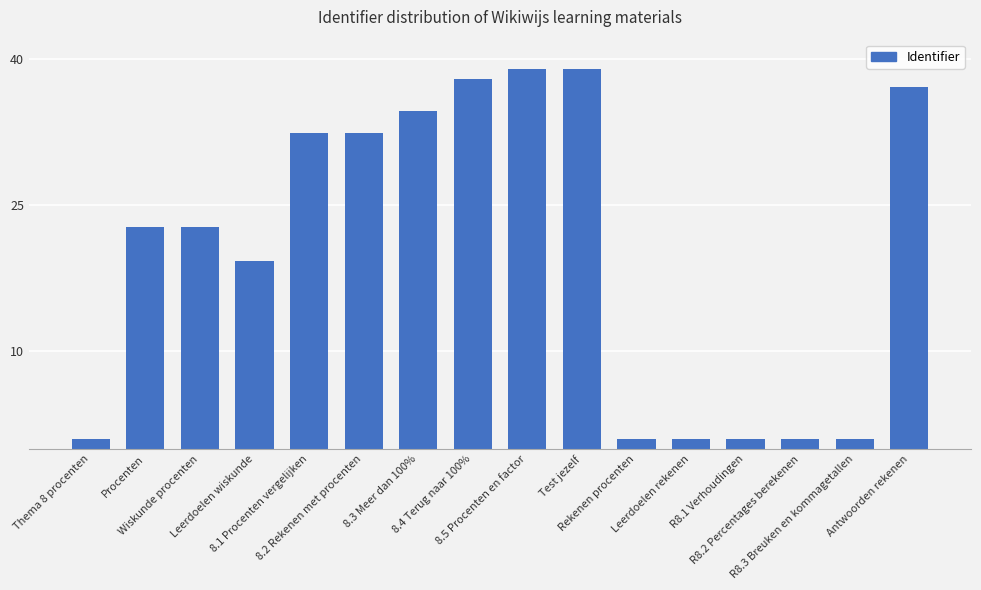

The value at Leerdoelen wiskunde is 19.3. True or false?

True